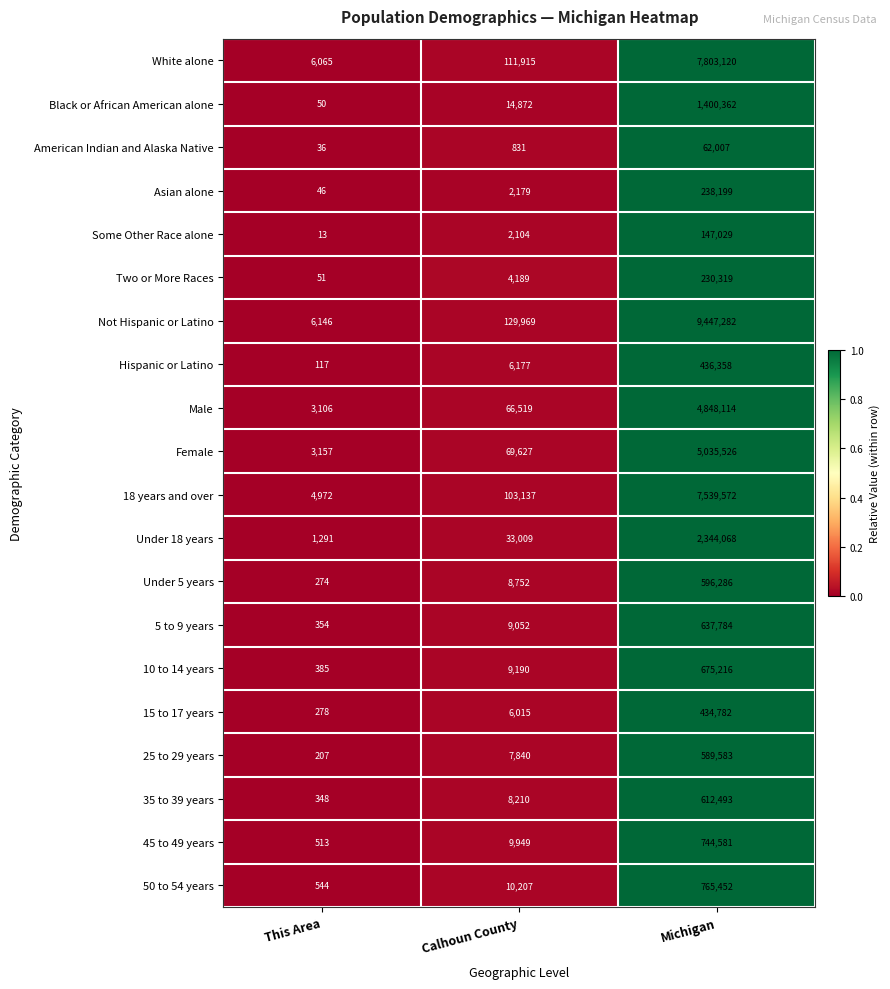

Which series changed the most between This Area and Calhoun County?

Not Hispanic or Latino